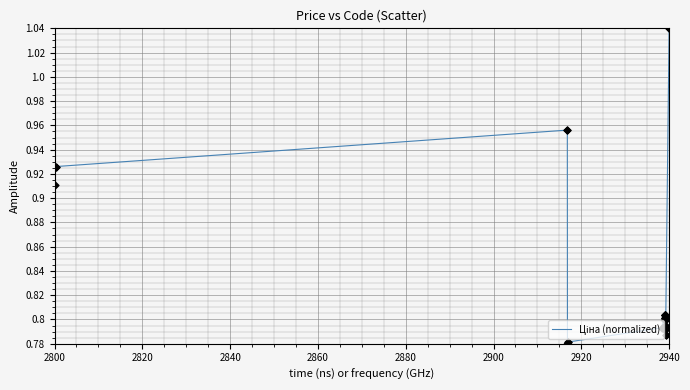

How many lines are shown in the chart?

1